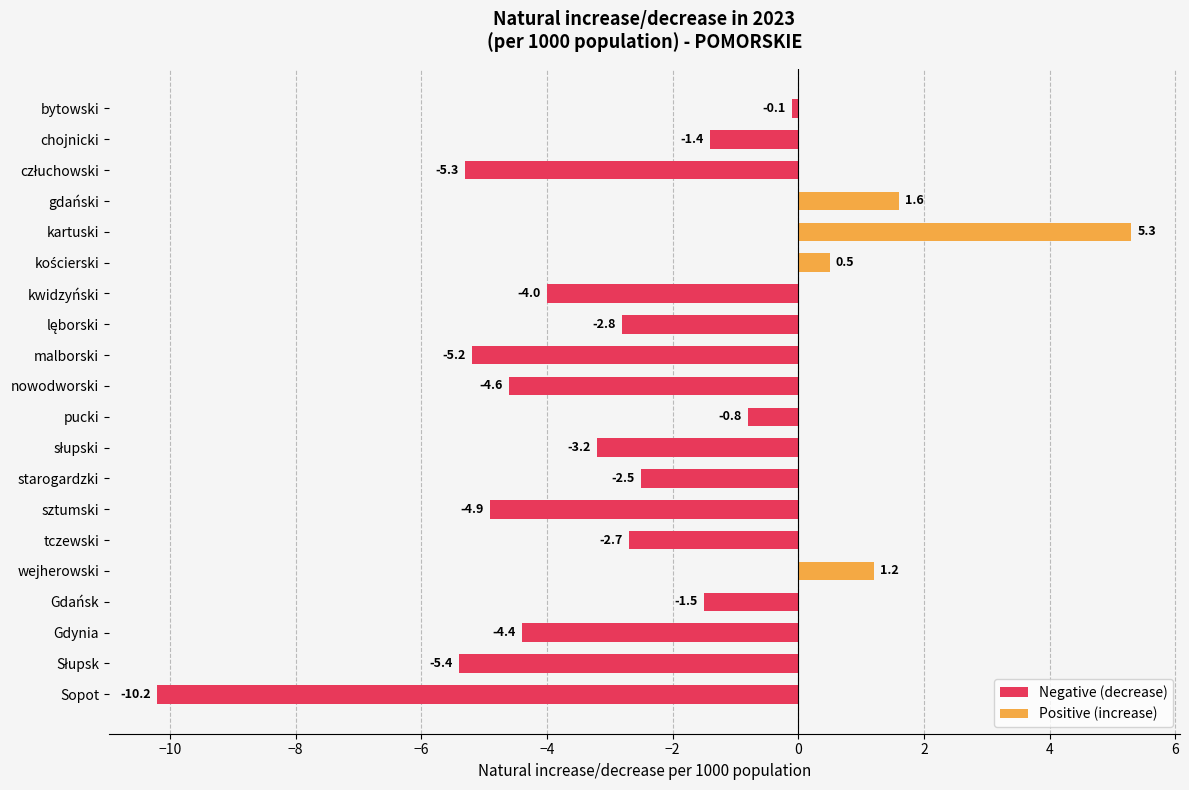

What is the value of the 10th bar from the left?

-4.6